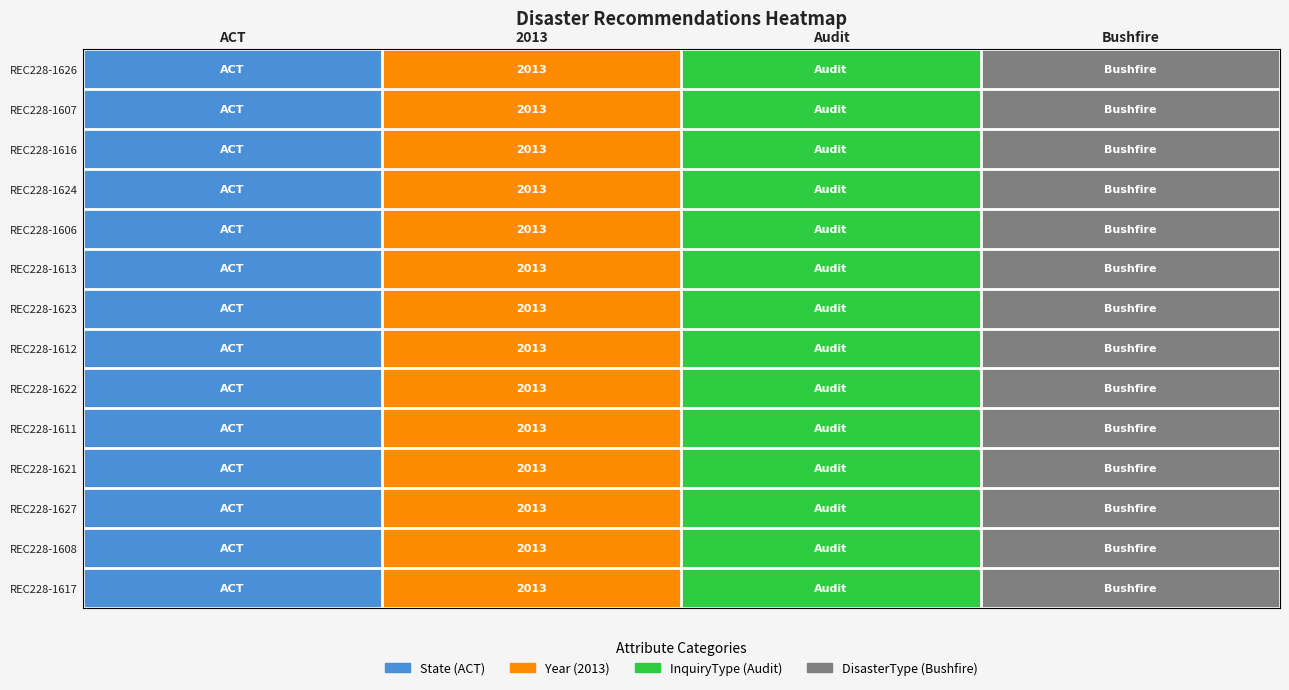

The REC228-1624 series shows 770 at 2013. True or false?

False